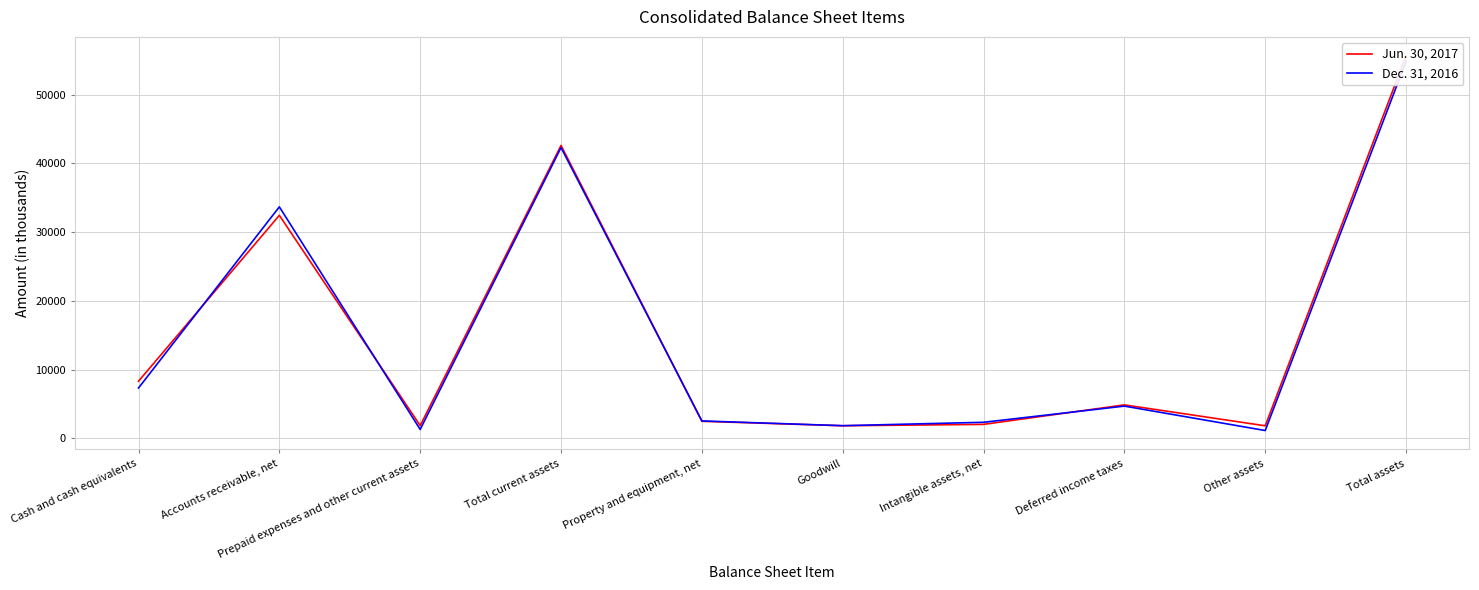

What is the value of the Dec. 31, 2016 point at the 4th from the left?

42292